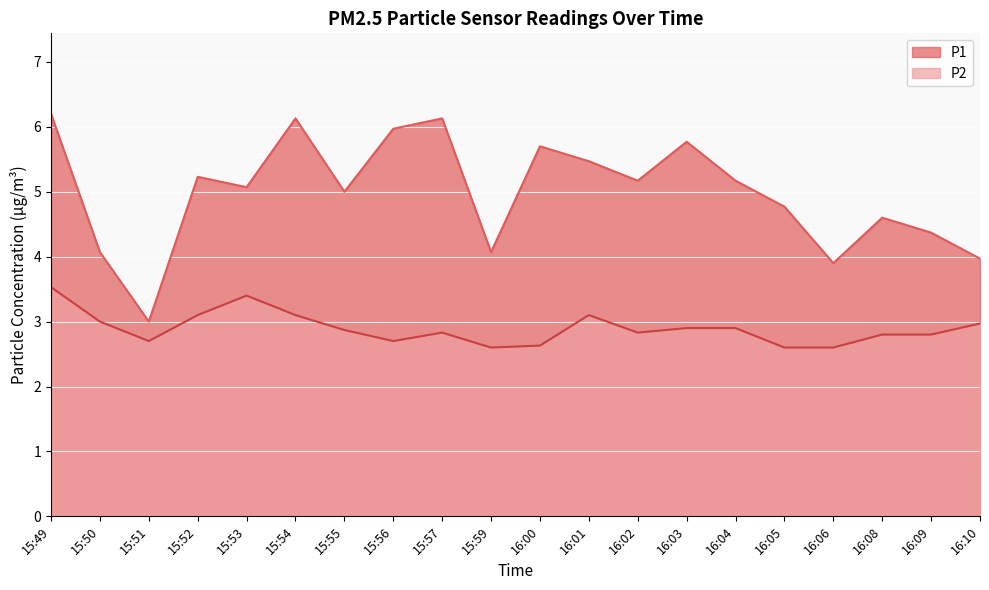

What is the difference between the P1 values at 15:51 and 15:50?

1.1